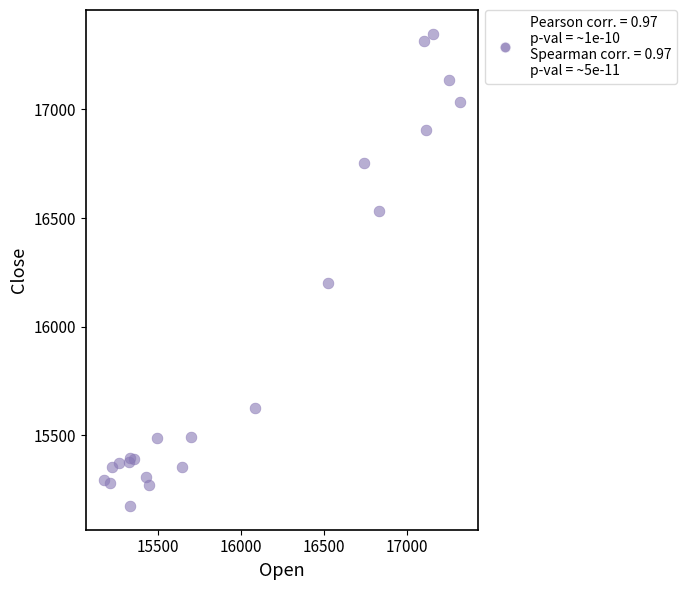

What Y value in the scatter plot is closest to 16262?

16202